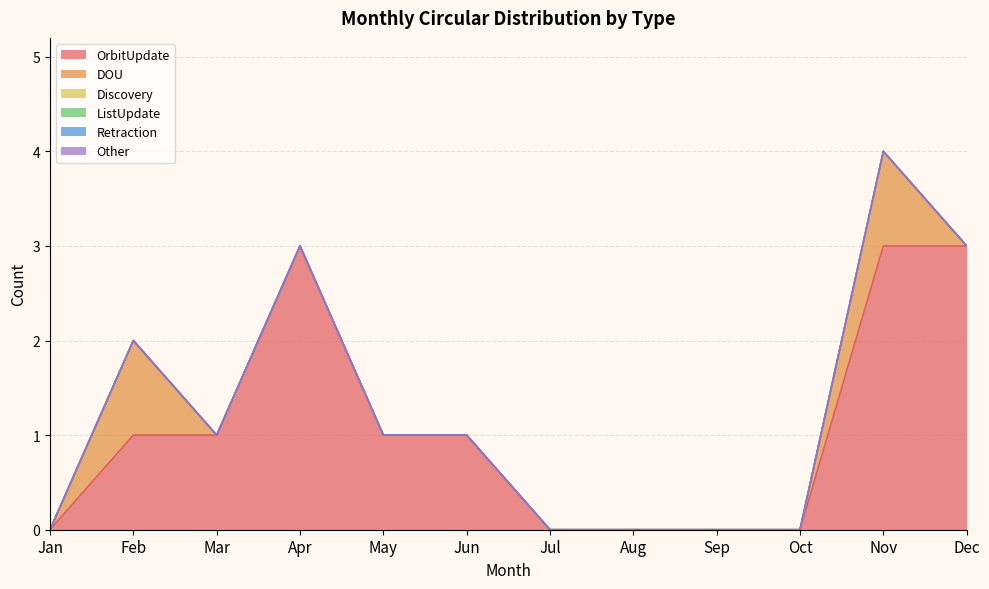

How many lines are shown in the chart?

6